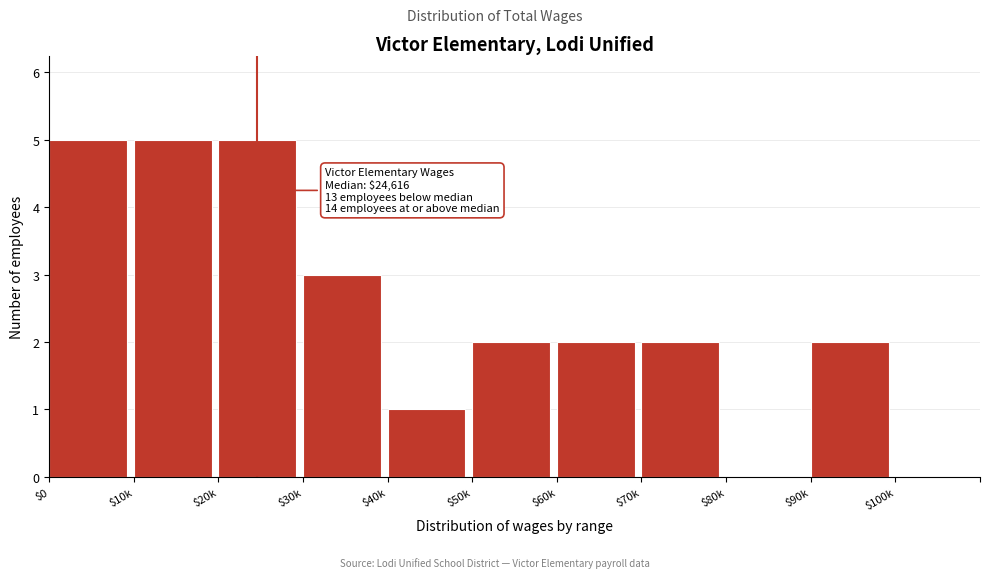

What is the sum of all values?

27